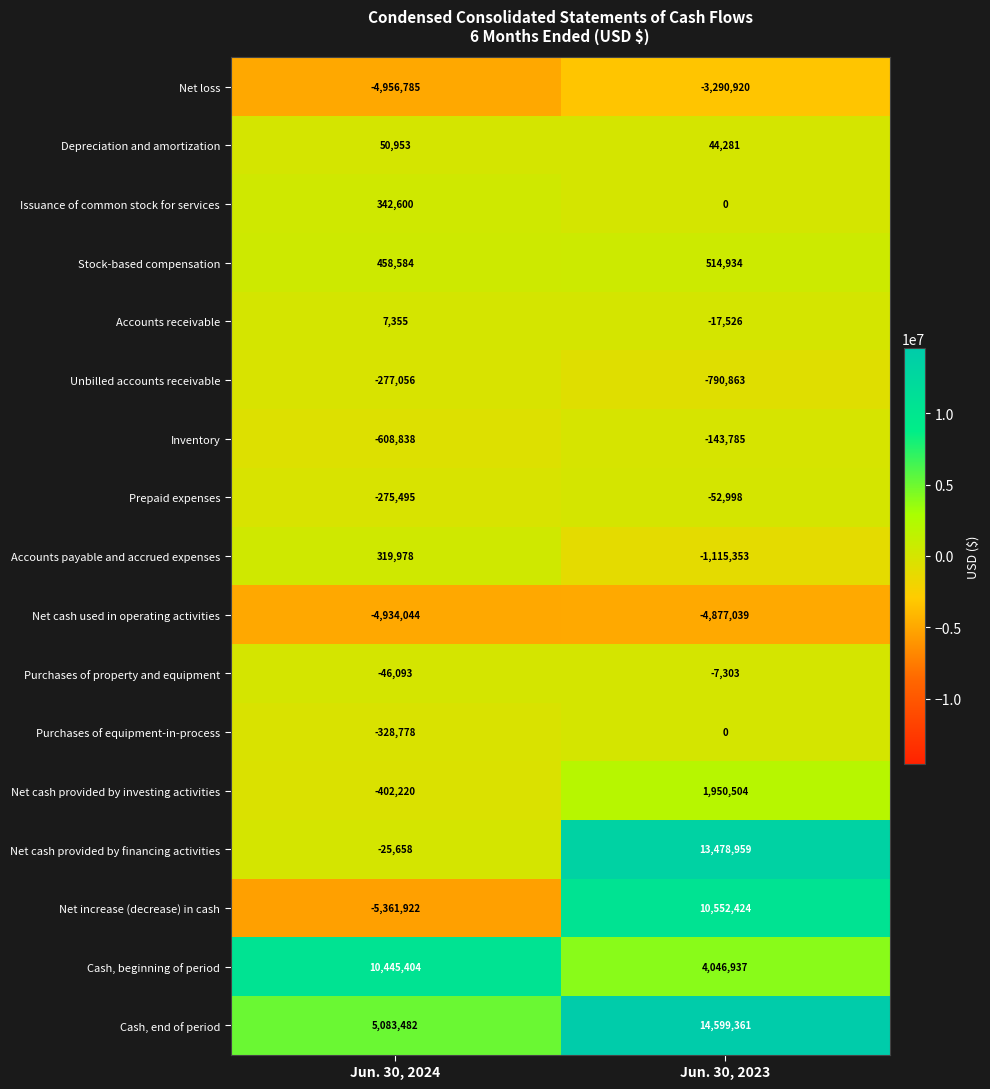

What is the average value of the Cash, end of period series?

9841422